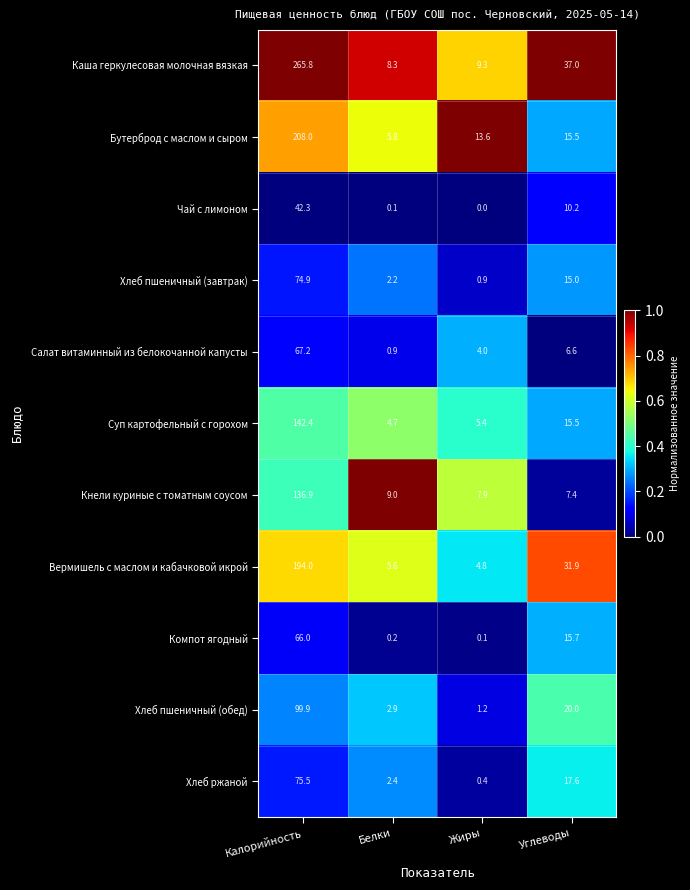

Is it true that Бутерброд с маслом и сыром equals 82.6 at Калорийность?

False